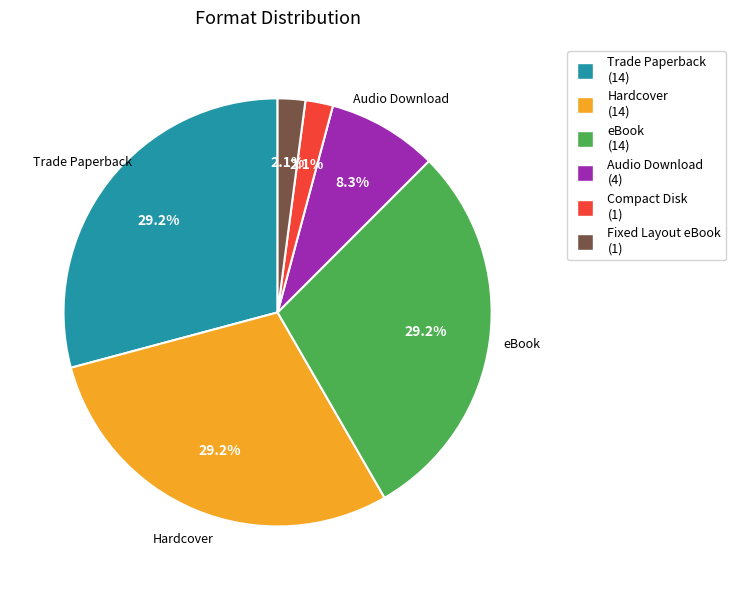

Is there a majority slice in this chart?

No